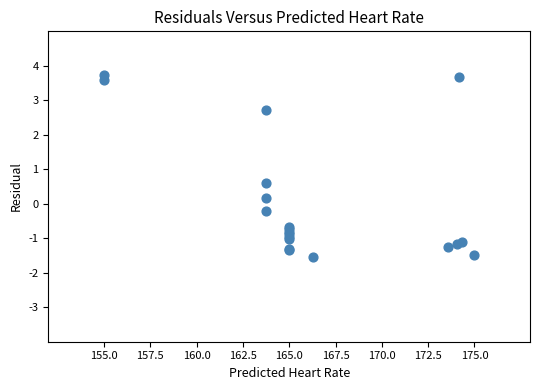

What Y value in the scatter plot is closest to 1?

0.6